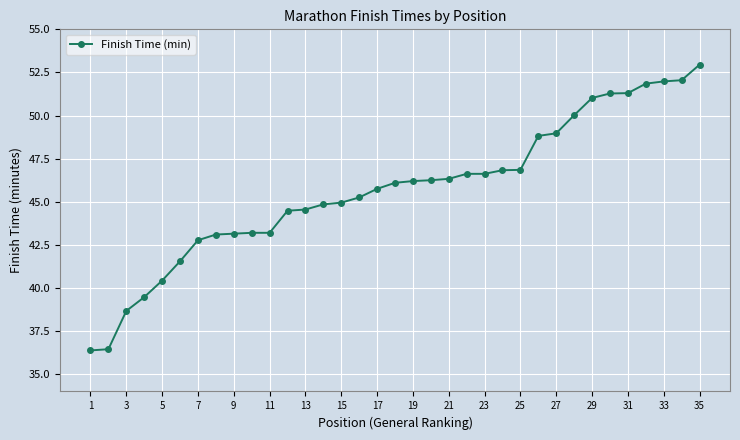

What is the sum of all values?

1600.2